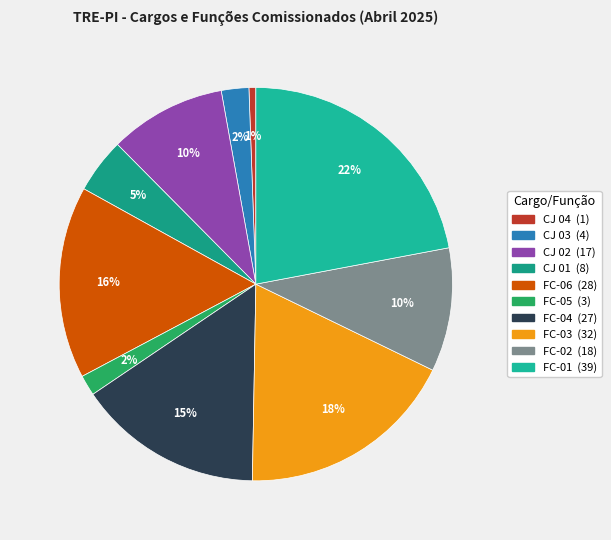

How much of the chart is everything except CJ 04?

99.4%